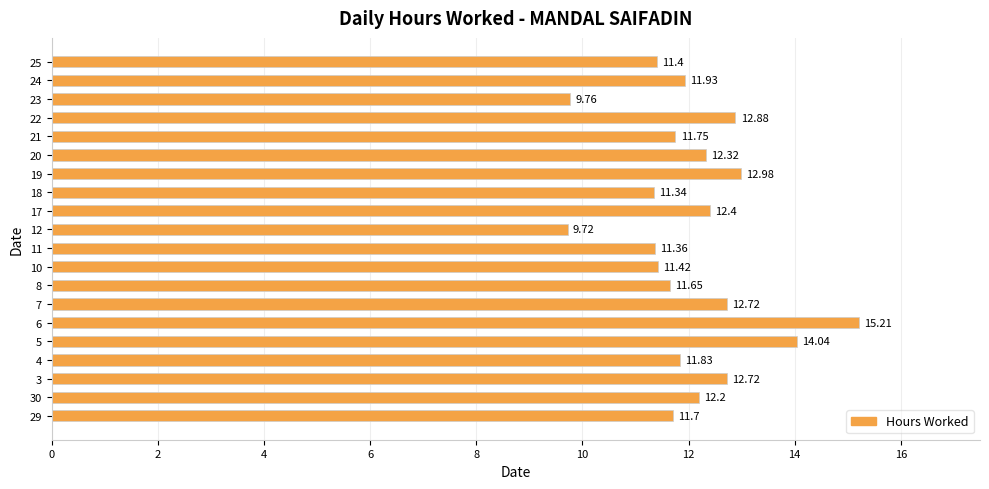

At which category does the chart reach its minimum across all series?

12